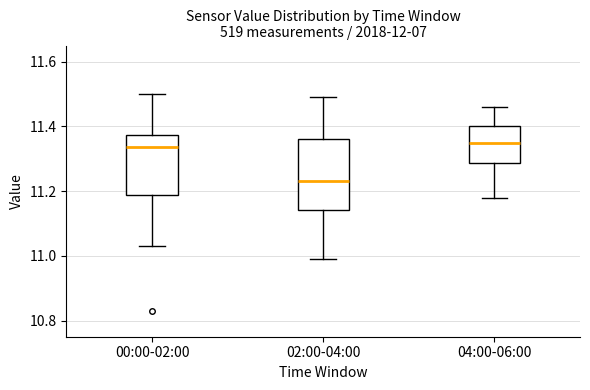

Where is the upper edge of the box for 00:00-02:00 on the y-axis? The values are not printed on the chart, so give them approximately, as read against the axis.

11.38